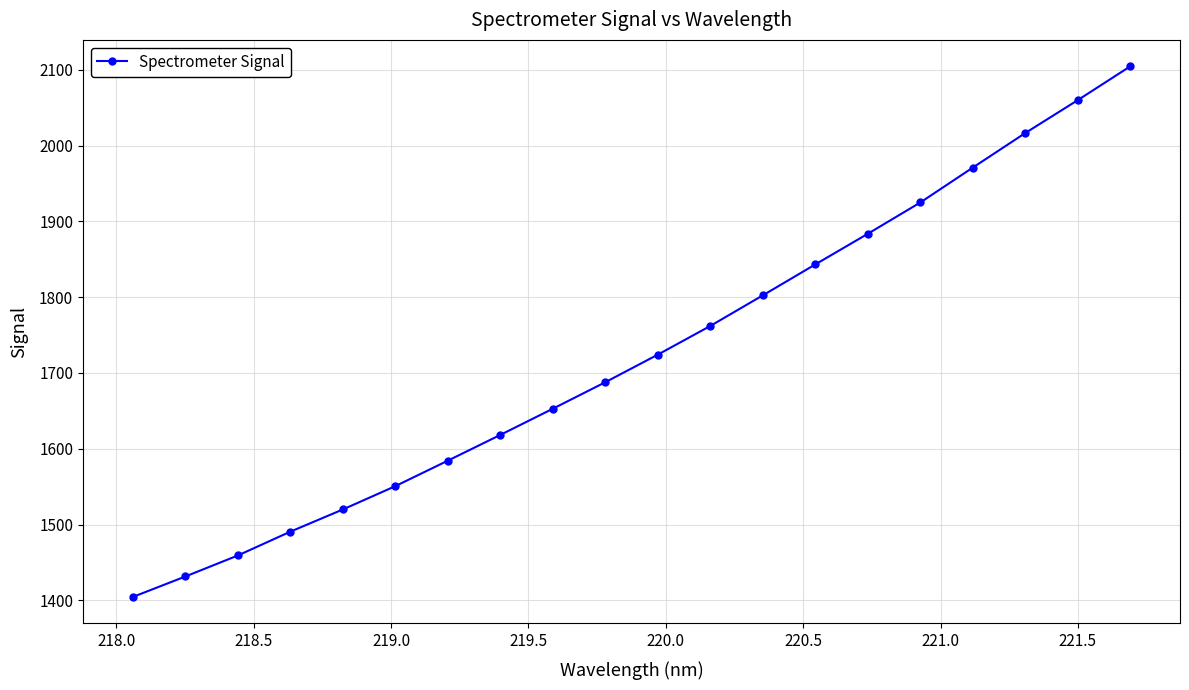

Reading left to right, transcribe all the data shown in this chart.

1404.5	1431.5	1459.2	1490.7	1520.0	1550.8	1584.4	1618.4	1652.9	1687.9	1724.3	1762.1	1802.5	1843.3	1883.7	1925.0	1971.0	2016.5	2059.9	2104.5